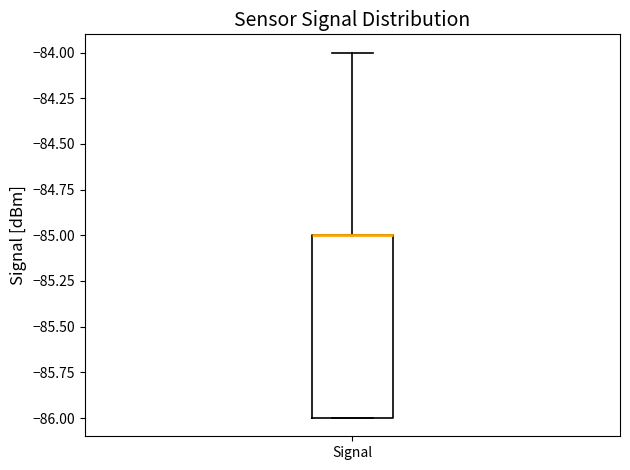

Transcribe this box plot: give where the median line is, the range the box spans, and where the two whiskers end, as read against the y-axis. The values are not printed on the chart, so give them approximately, as read against the axis.

median -85 (drawn on the box's upper edge), box -86 to -85, whiskers -86 to -84